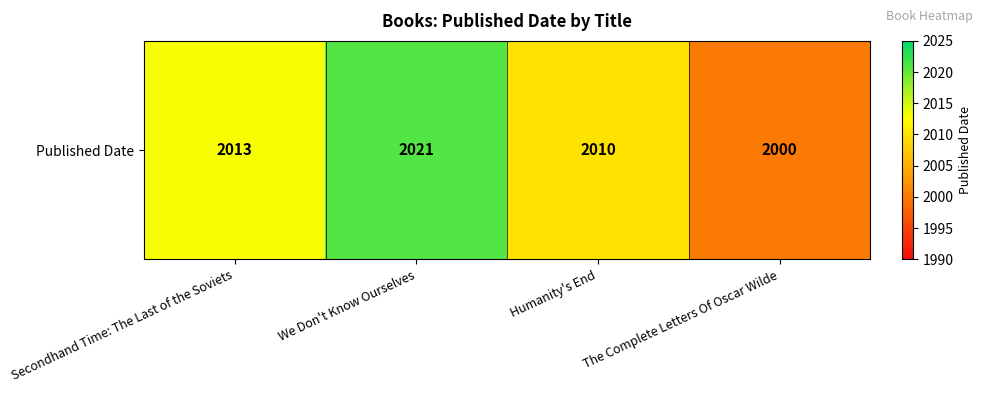

At which label is the value closest to 2010?

Humanity's End